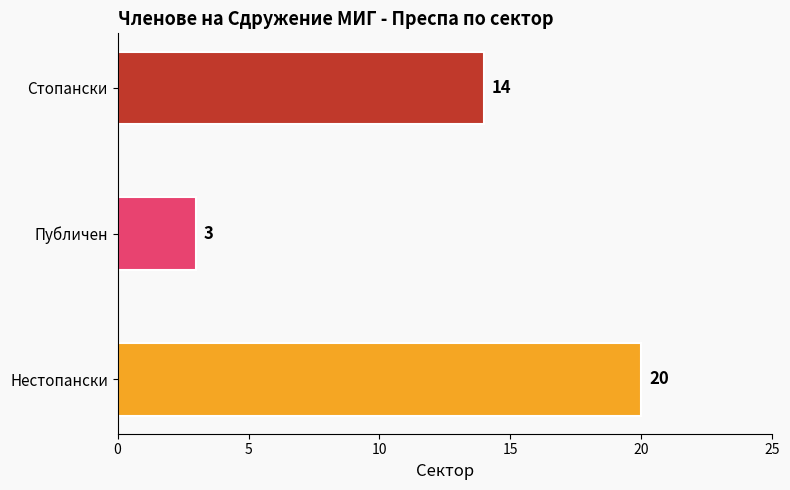

How many categories are shown in the chart?

3